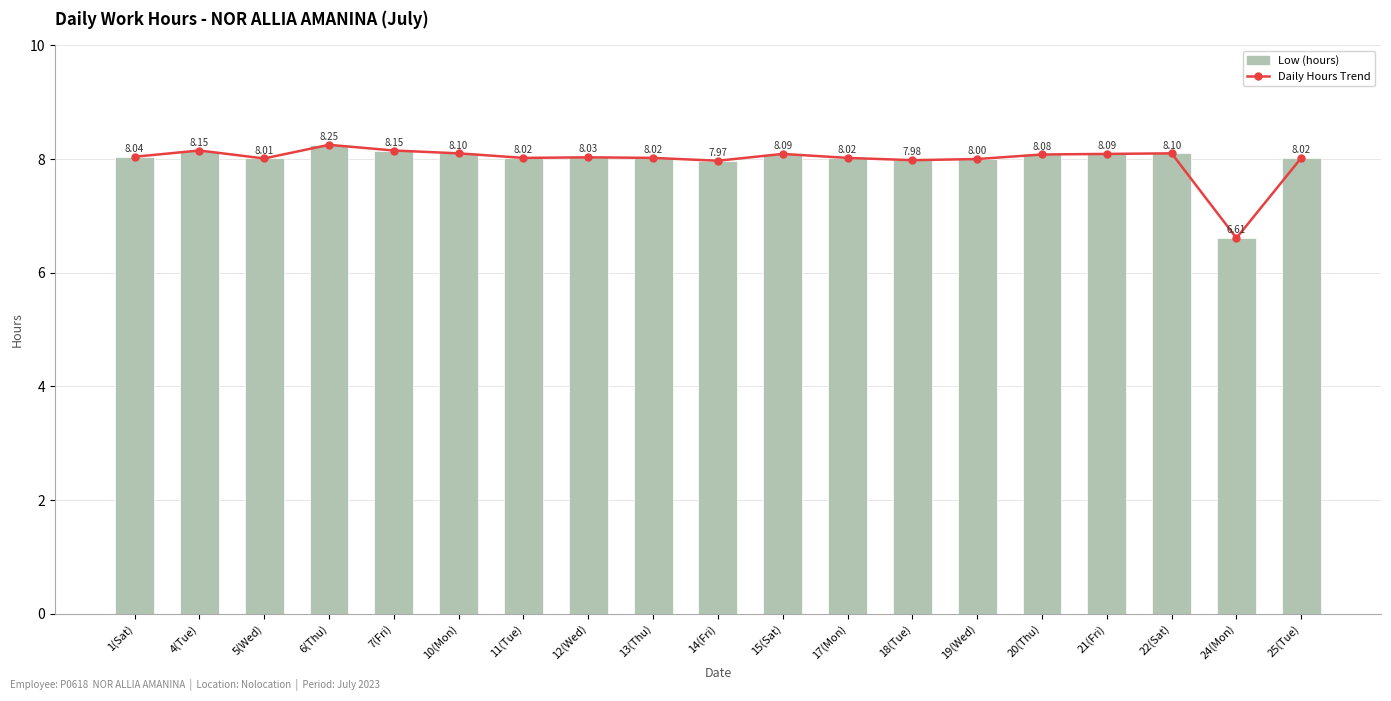

What is the value of the Daily Hours Trend bar at the 19th from the left?

8.0